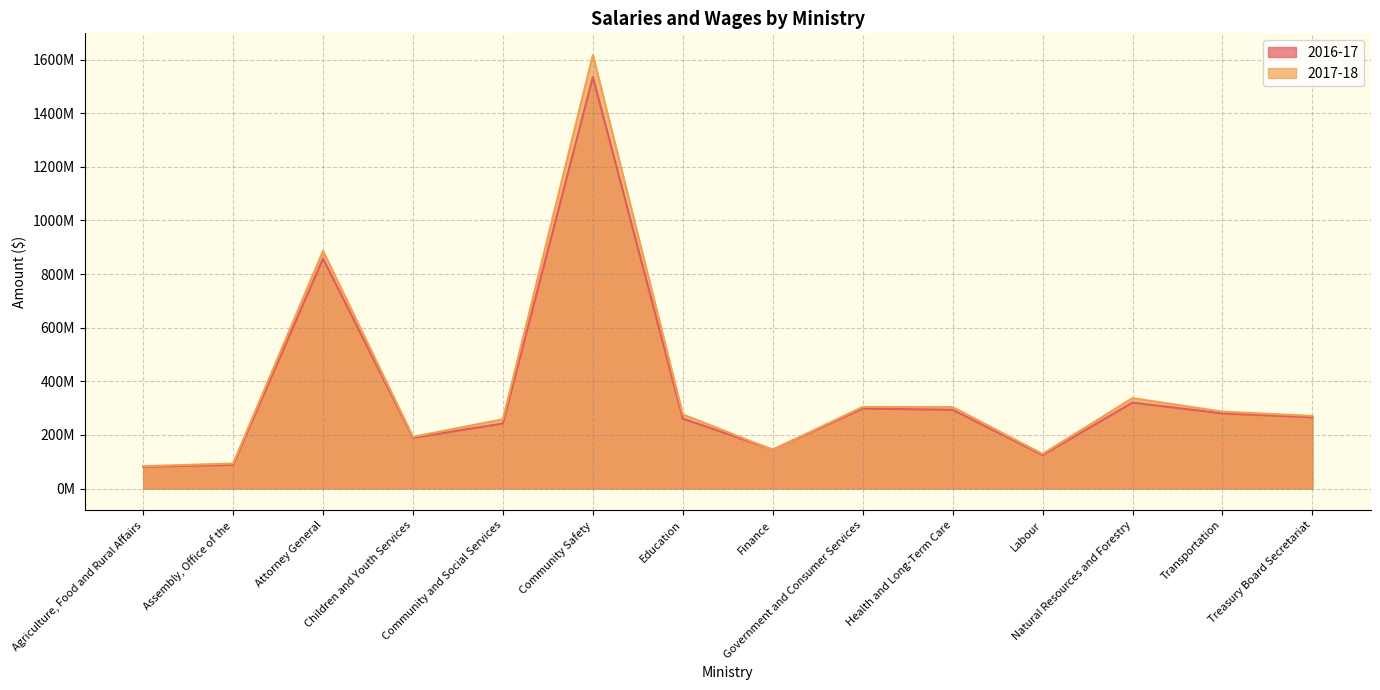

What is the value of the 2017-18 point at the 1st from the left?

83247714